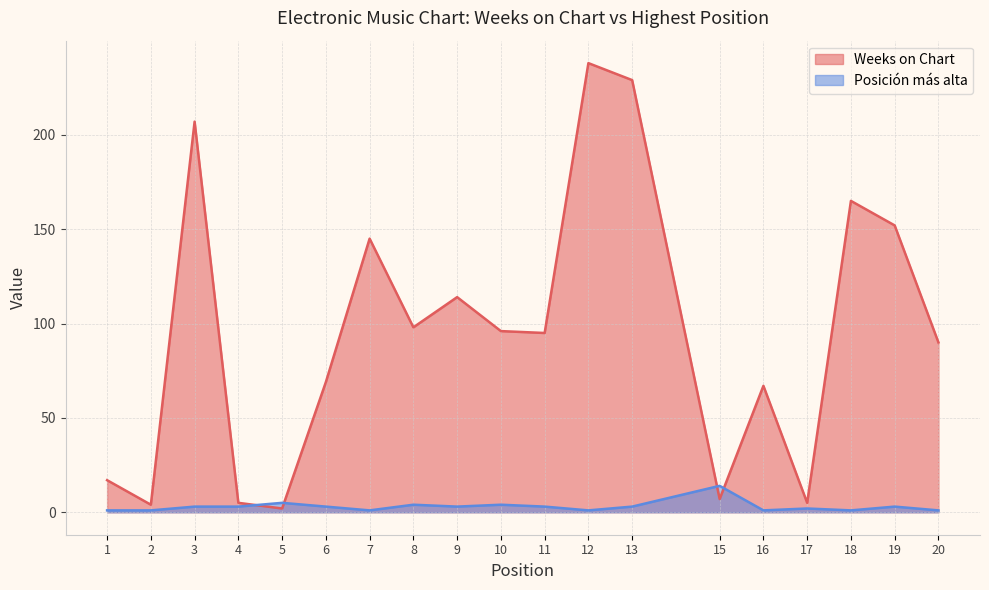

Is it true that Posición más alta equals 1 at 18?

False